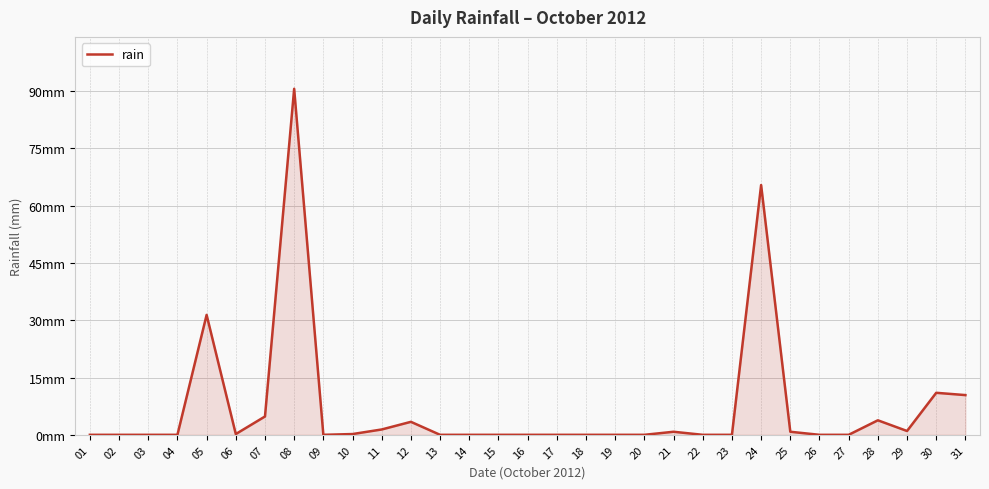

Is this an area chart (filled region under the line)?

Yes